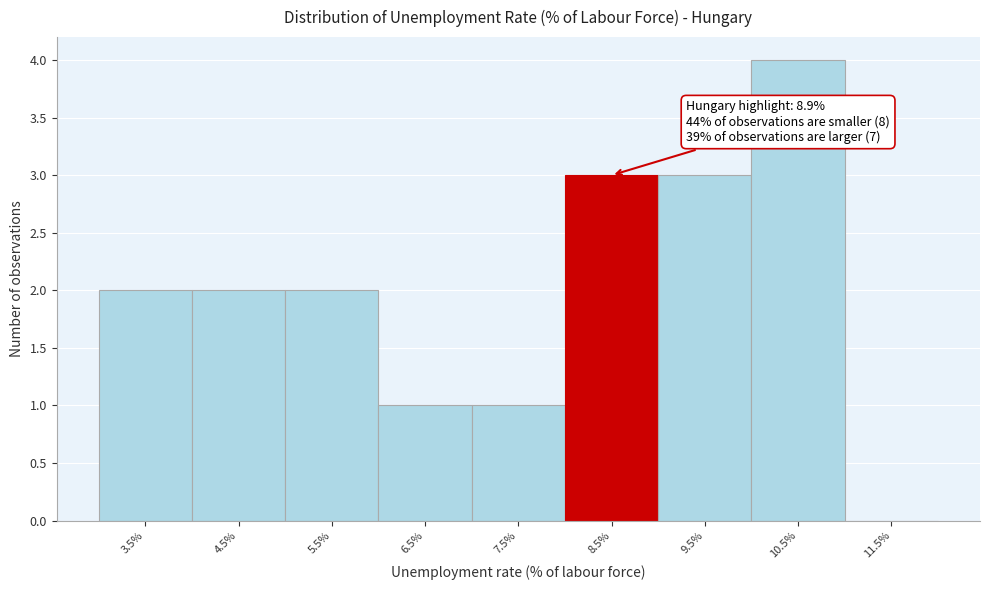

Reading right to left, transcribe all the data shown in this chart.

11.5%=0	10.5%=4	9.5%=3	8.5%=3	7.5%=1	6.5%=1	5.5%=2	4.5%=2	3.5%=2